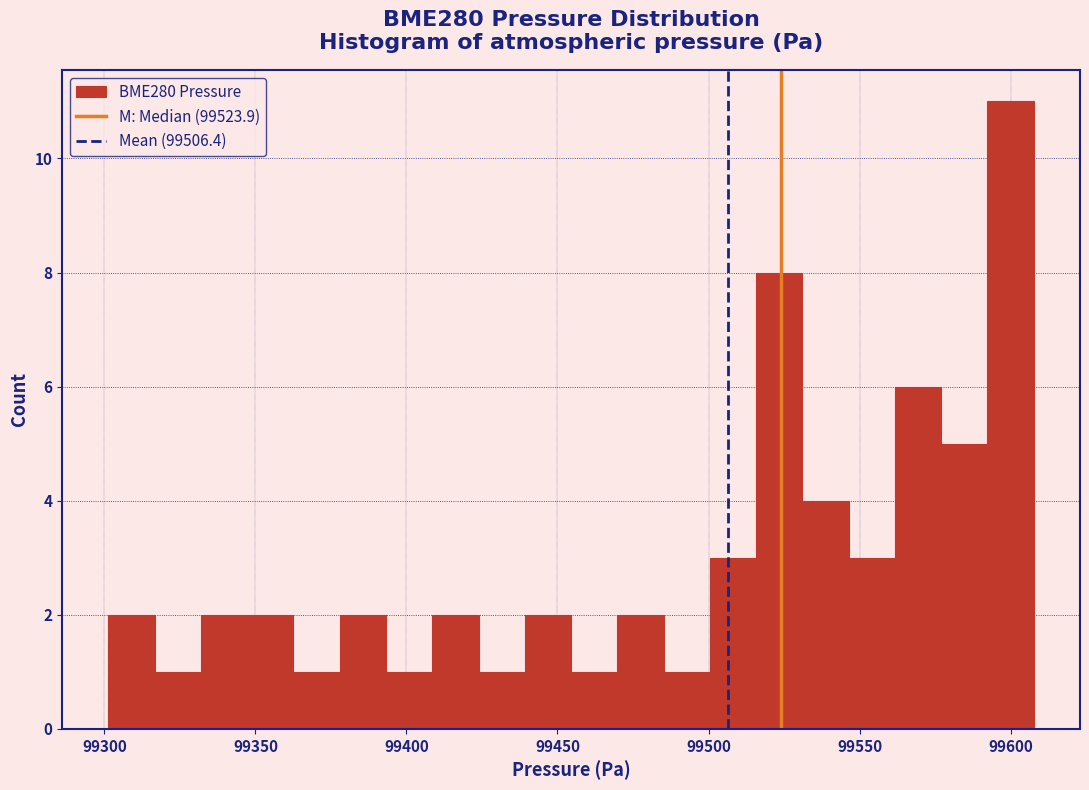

Around what value on the x-axis is the tallest bar? Give the approximate position of its centre, as read against the axis.

99600